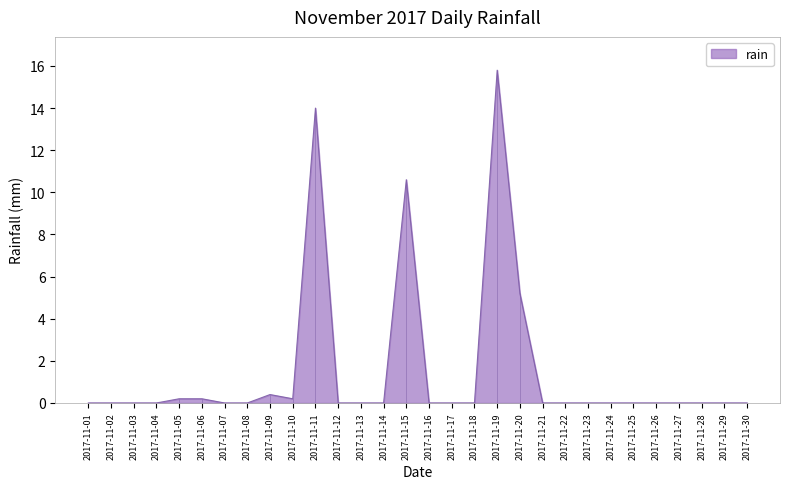

Which has a higher value, 2017-11-11 or 2017-11-22?

2017-11-11